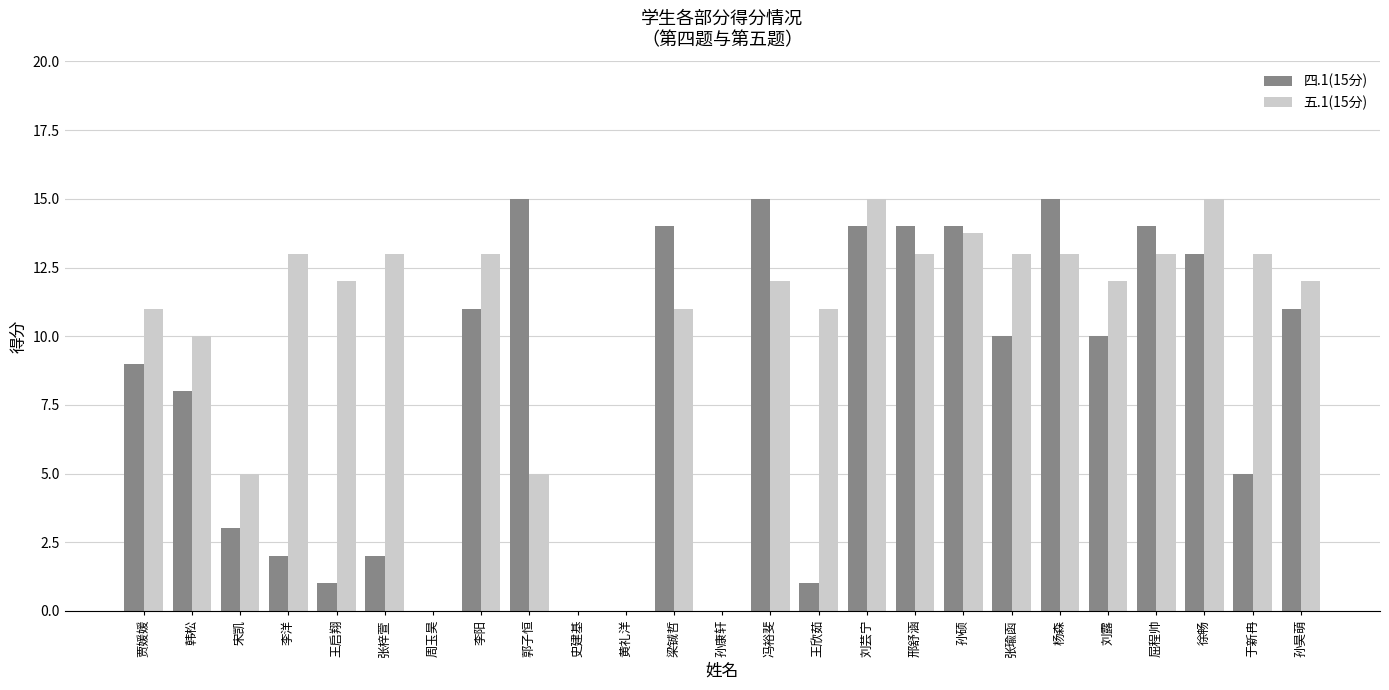

What is the maximum value shown in the chart?

15.0